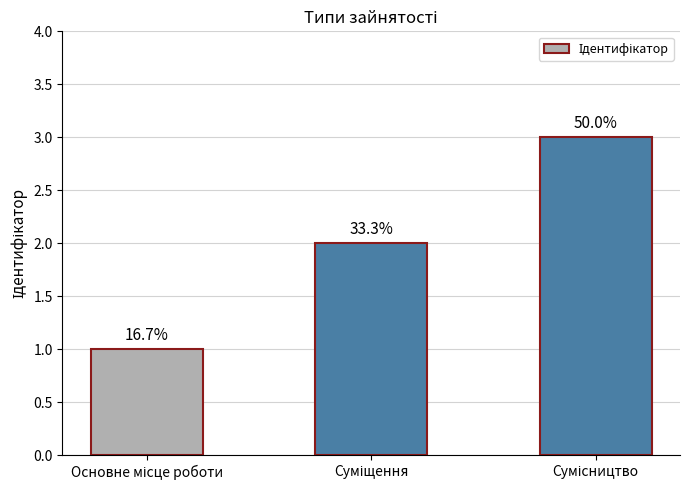

Reading left to right, extract all data points from this chart.

1	2	3